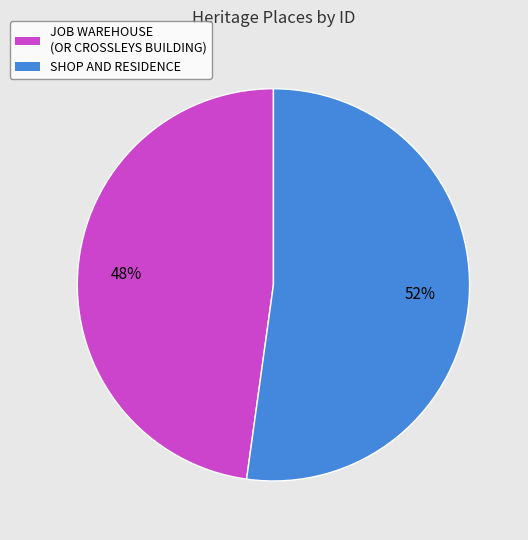

Is JOB WAREHOUSE (OR CROSSLEYS BUILDING) the majority of the pie?

No